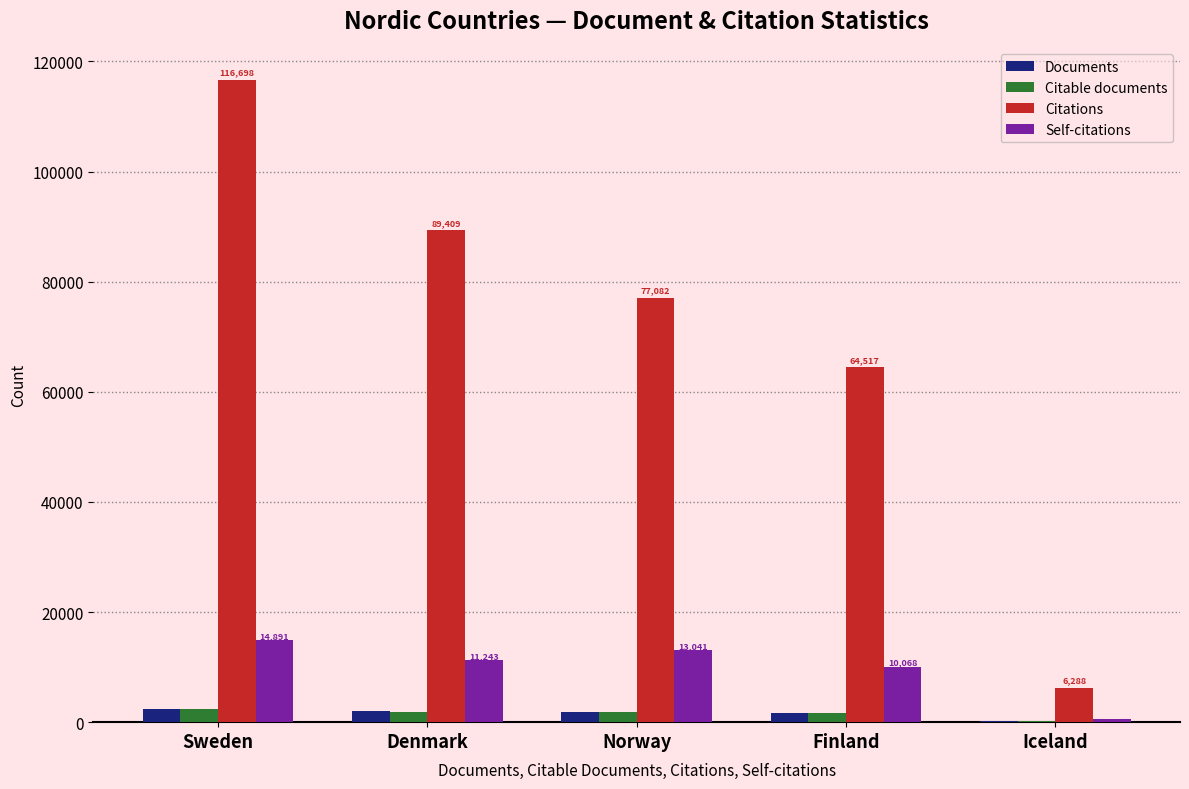

What is the sum of the Citable documents values at Iceland and Sweden?

2542